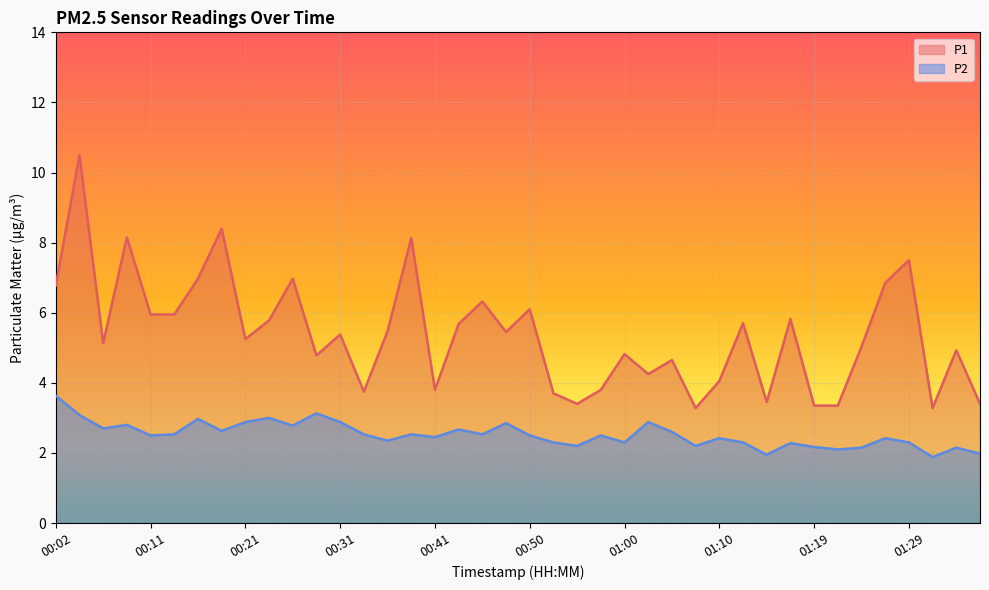

Does the chart display data point markers on the line(s)?

No